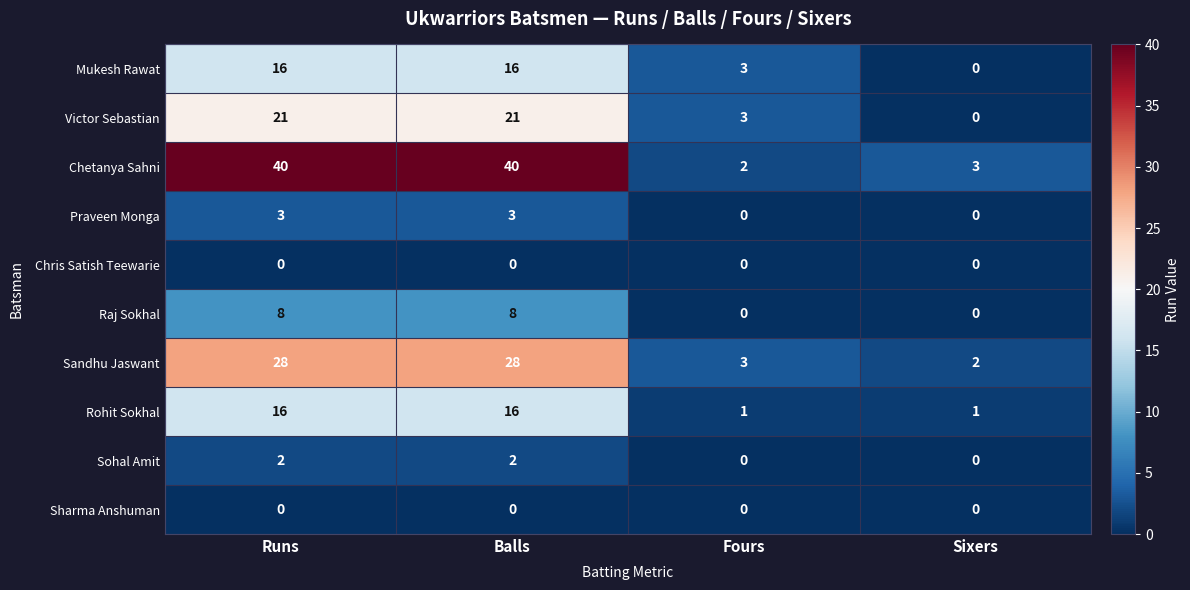

Count the Rohit Sokhal values in the range 1 to 16.

4